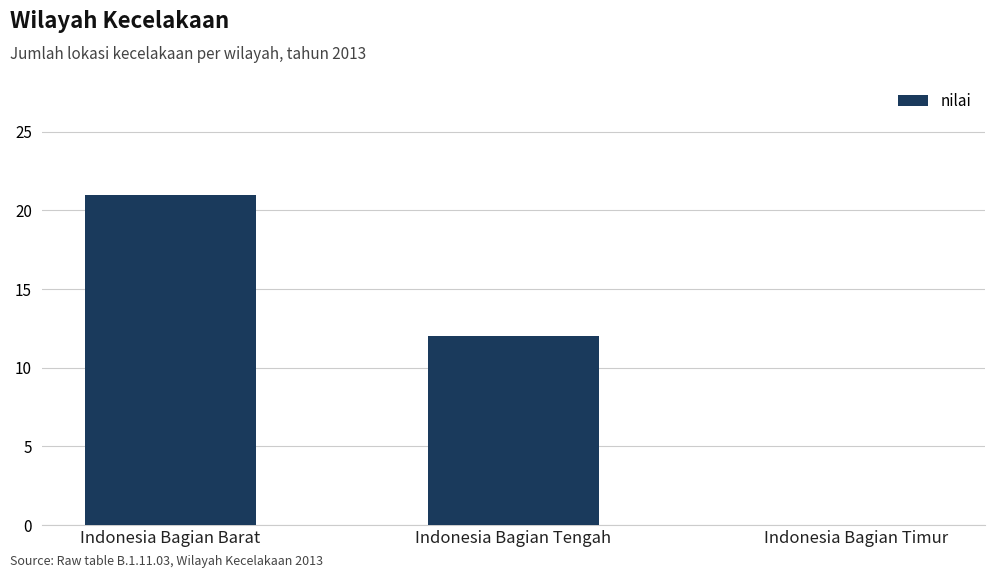

Reading right to left, list all the values displayed in this chart.

Indonesia Bagian Timur=0	Indonesia Bagian Tengah=12	Indonesia Bagian Barat=21